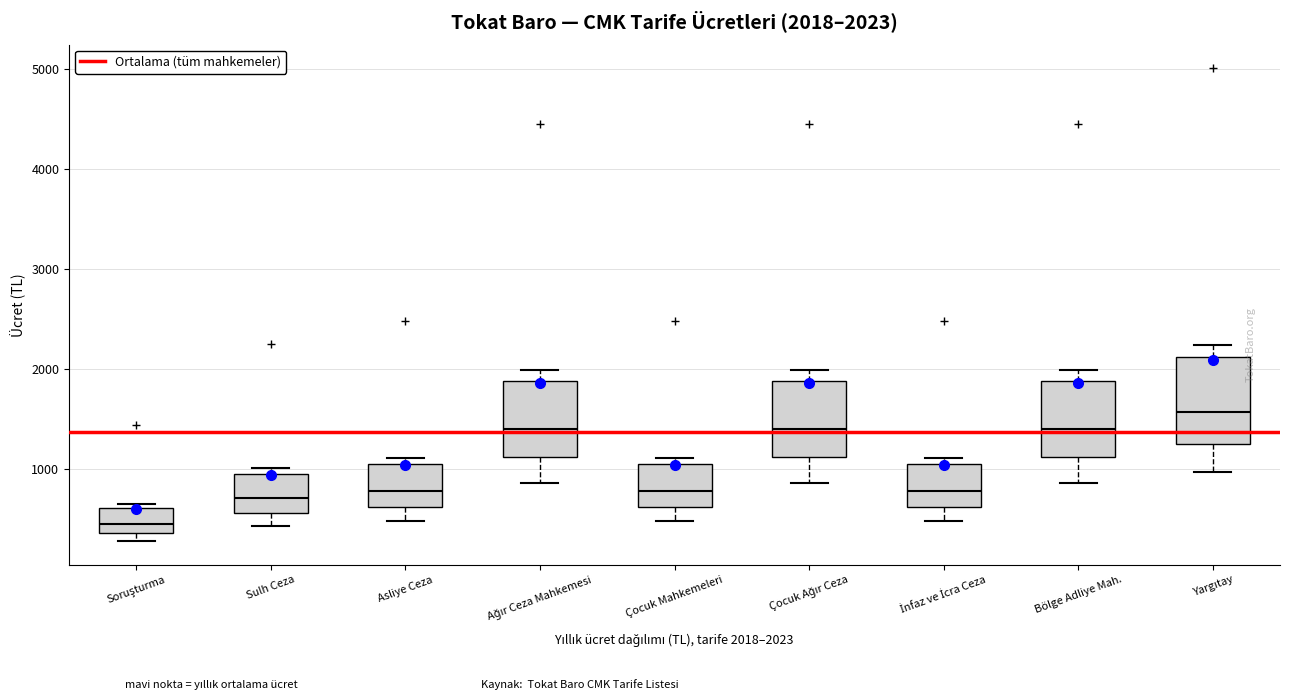

Which box's median line is the highest?

Yargıtay